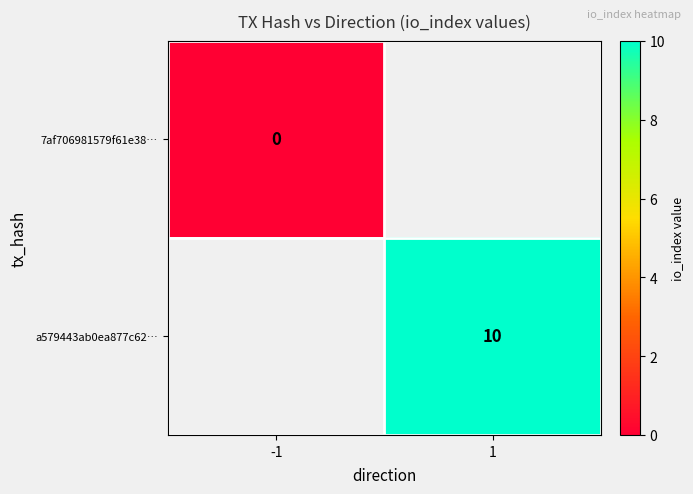

The a579443ab0ea877c62… series shows 10 at 1. True or false?

True